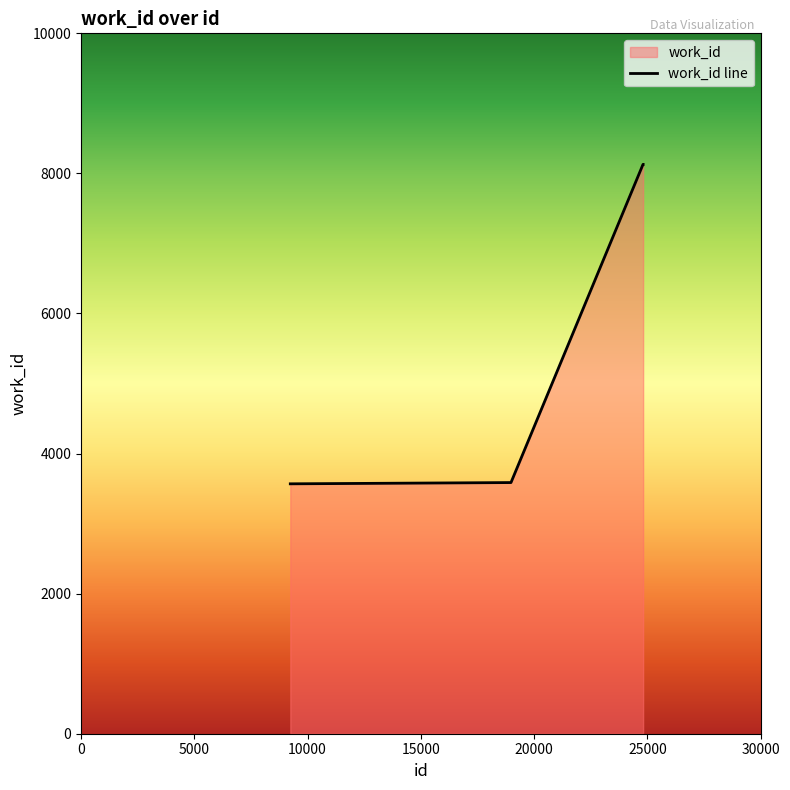

Which category has the lowest value across all series?

9237